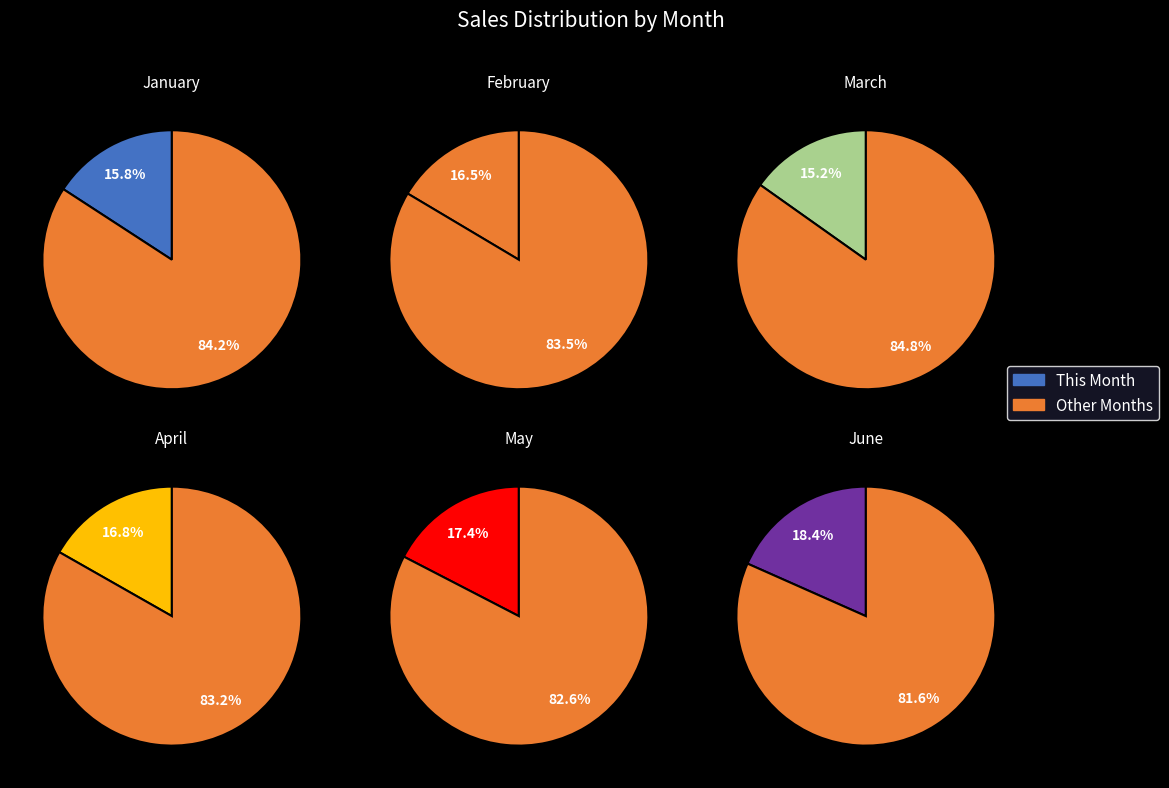

To the nearest percent, what is the average slice percentage?

17%